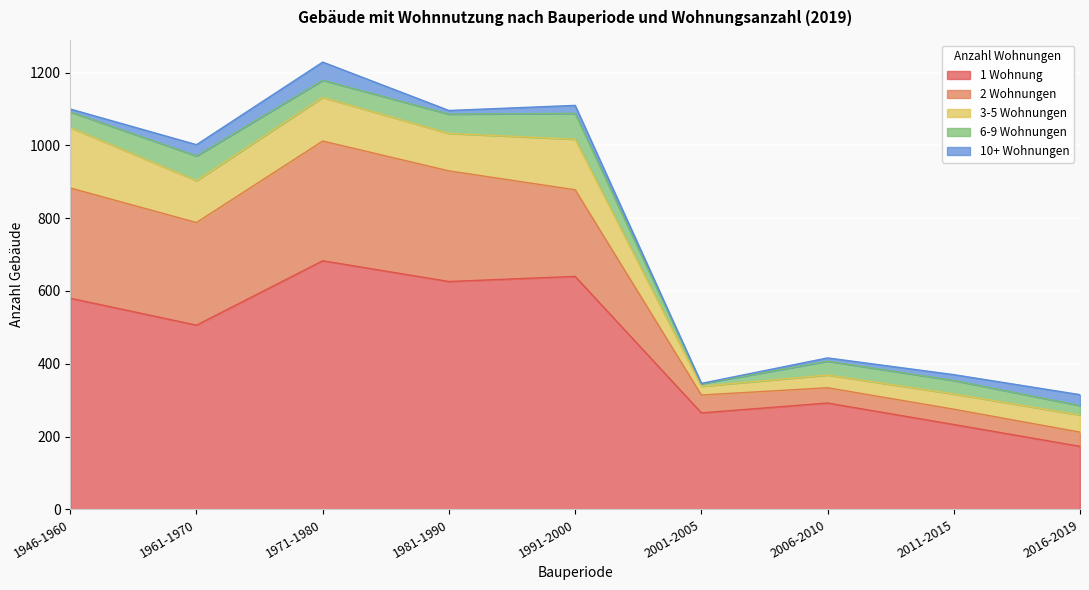

What are all the series names shown in the legend?

1 Wohnung, 2 Wohnungen, 3-5 Wohnungen, 6-9 Wohnungen, 10+ Wohnungen